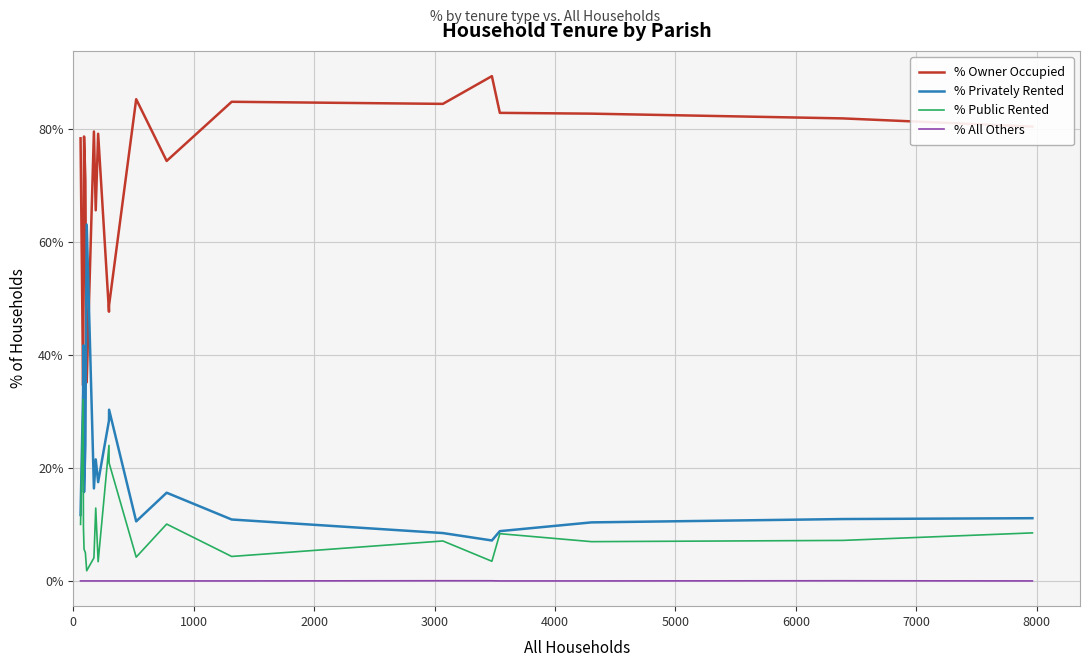

What is the sum of all % Privately Rented values?

397.4